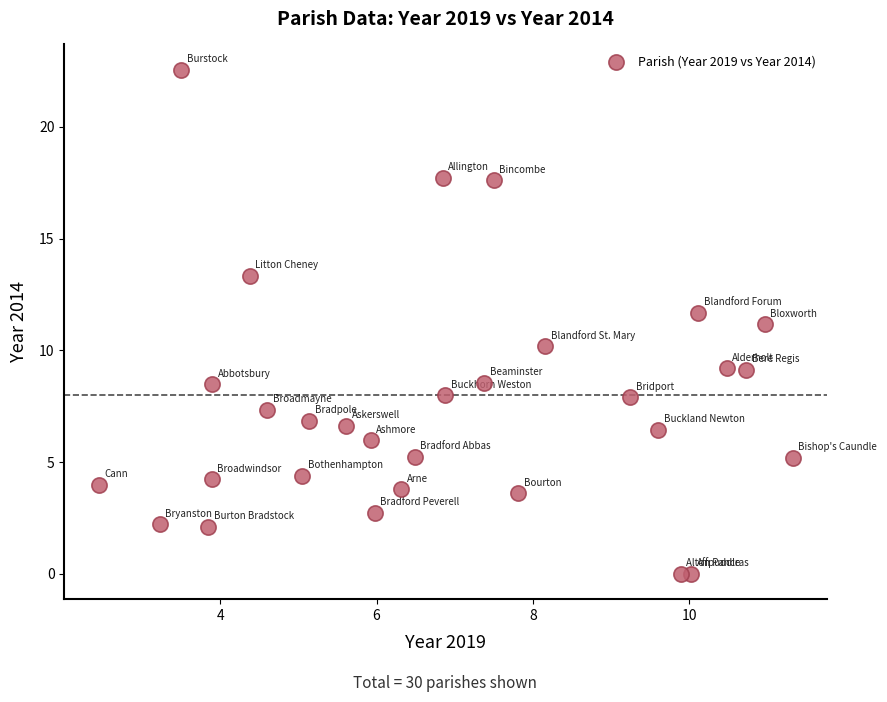

What is the range of Y values (max minus min)?

22.6